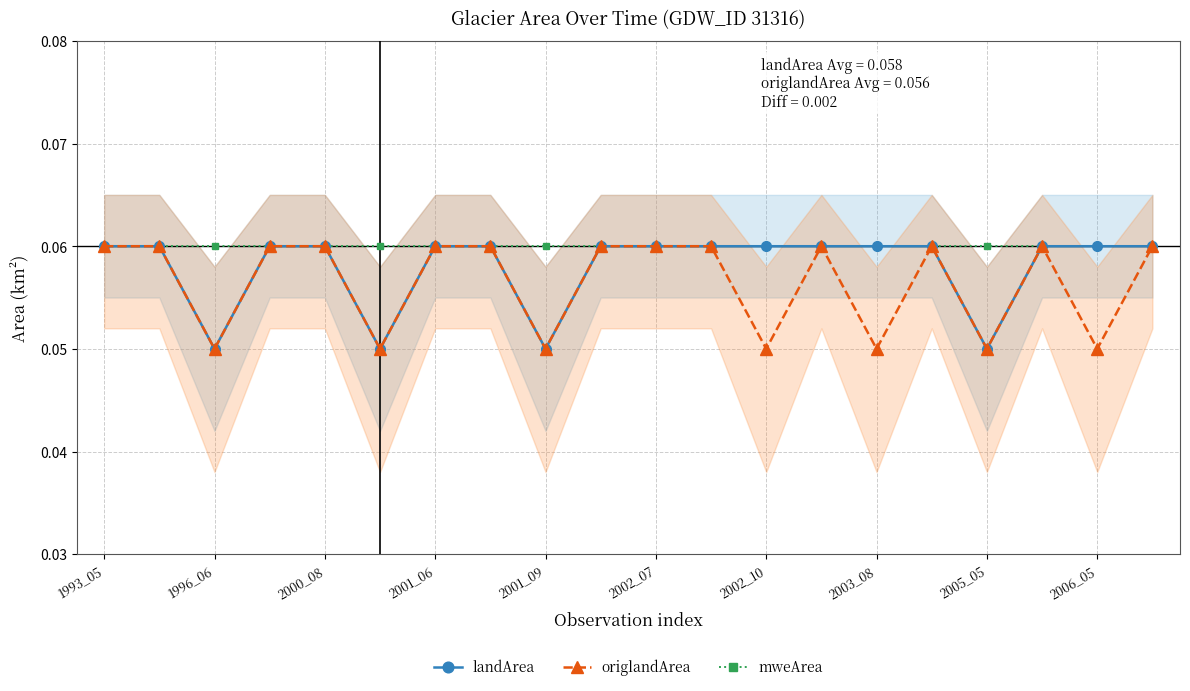

True or false: origlandArea has more than 0 points higher than both neighbors.

True